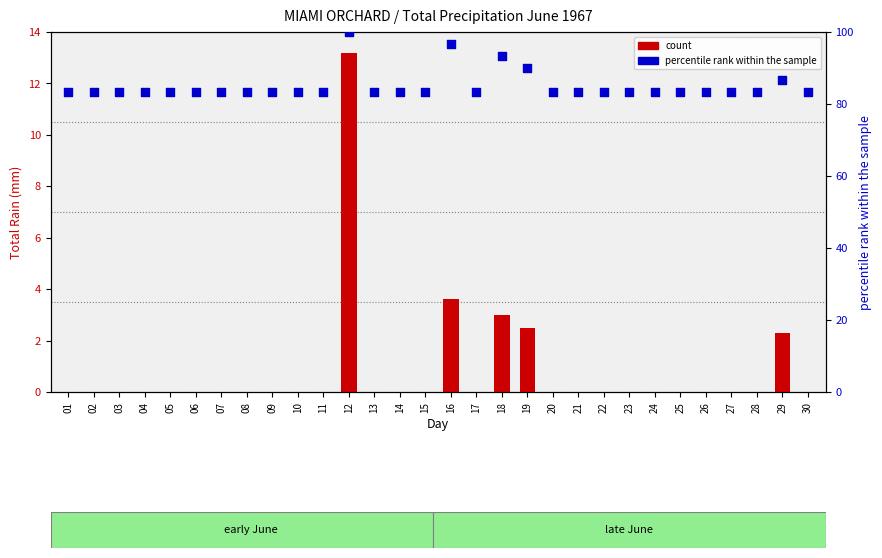

What are all the series names shown in the legend?

count, percentile rank within the sample